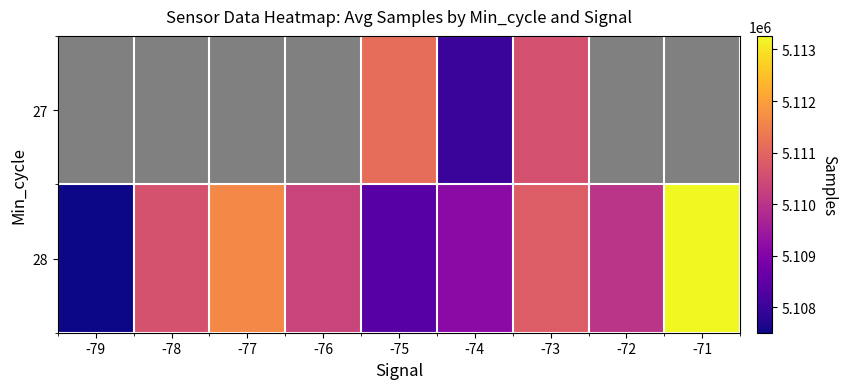

What is the difference between the maximum and second lowest values in the 28 series?

4879.8